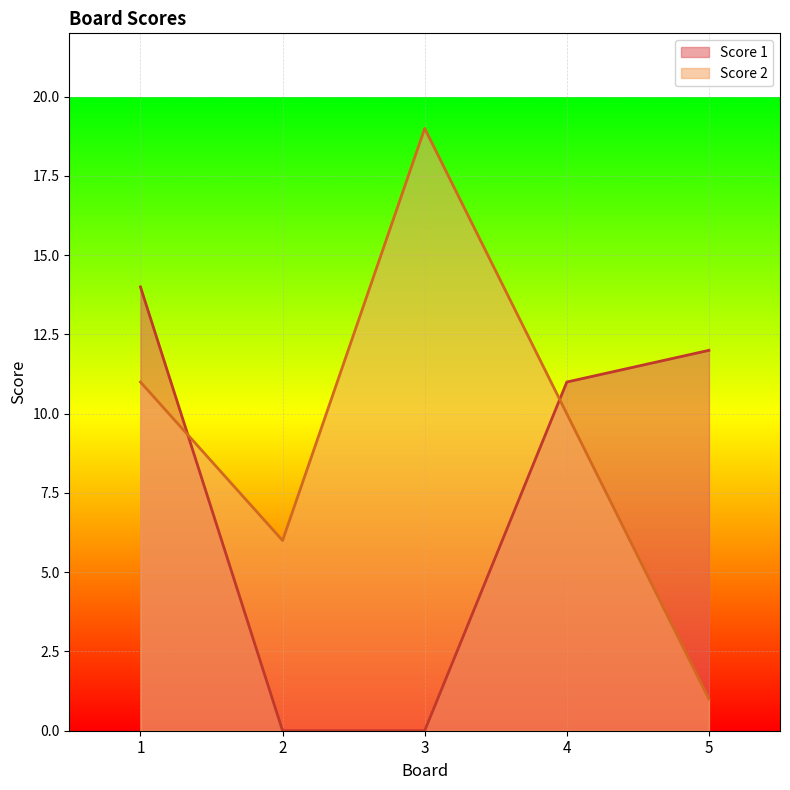

Which series has the largest range (max minus min)?

Score 2